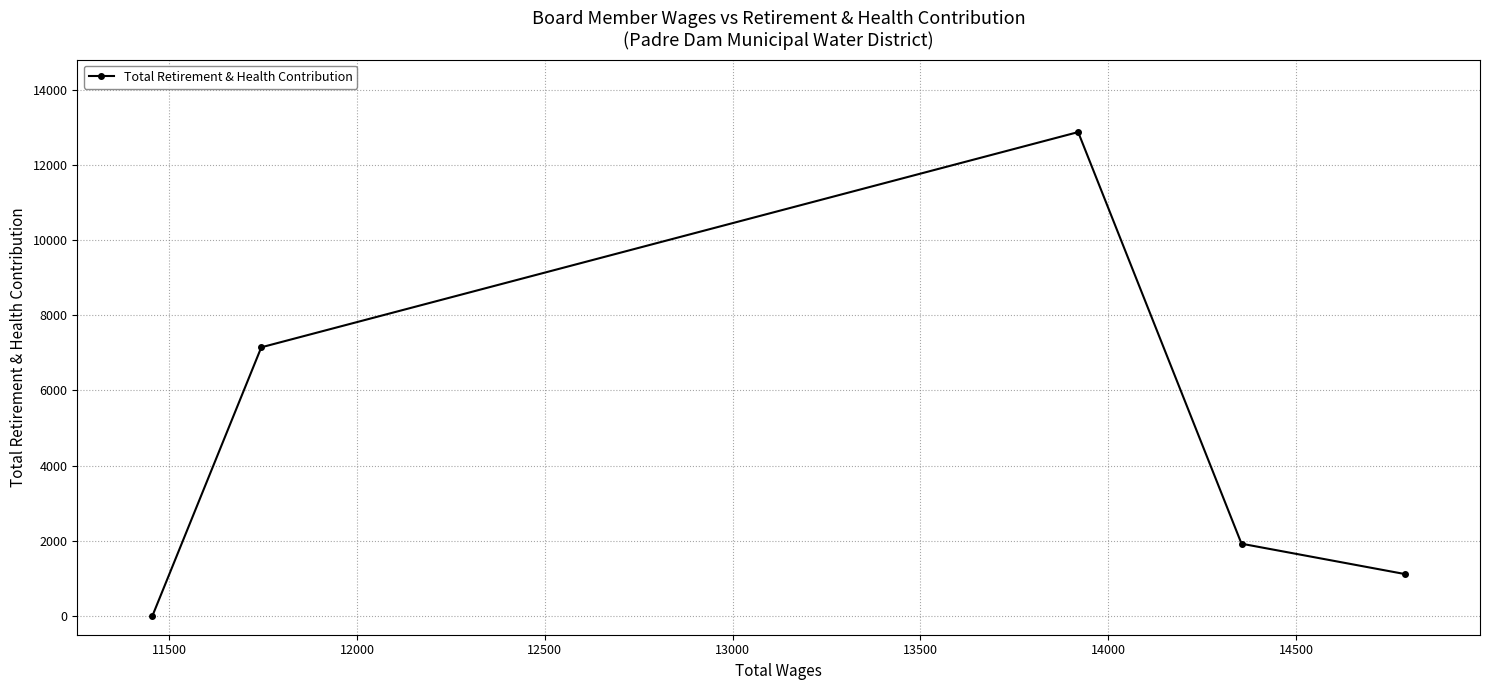

What is the difference between the second highest and minimum values?

7146